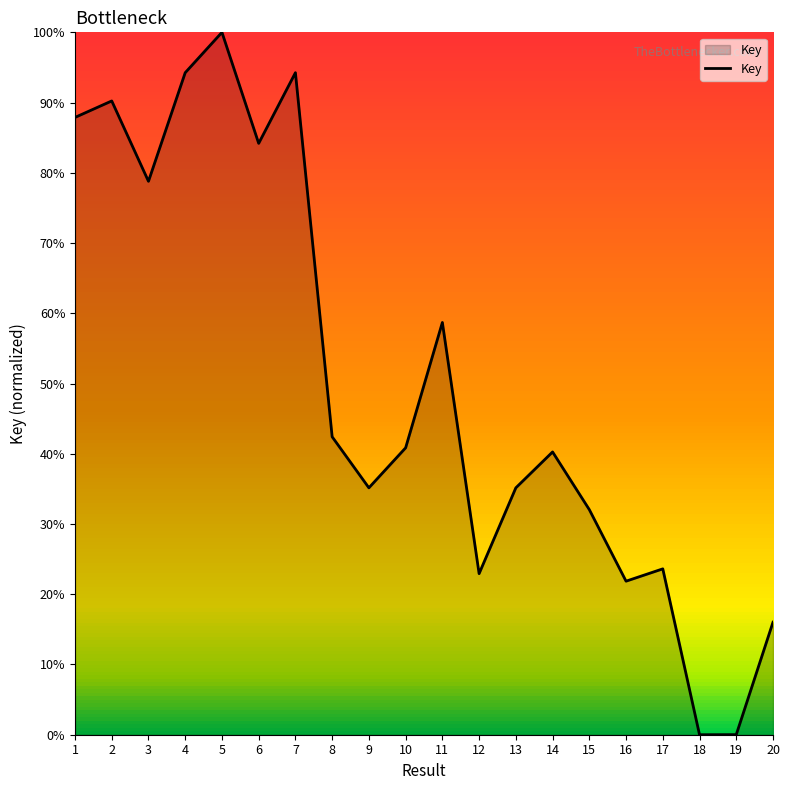

The chart shows a value of 84.2 at 6. True or false?

True